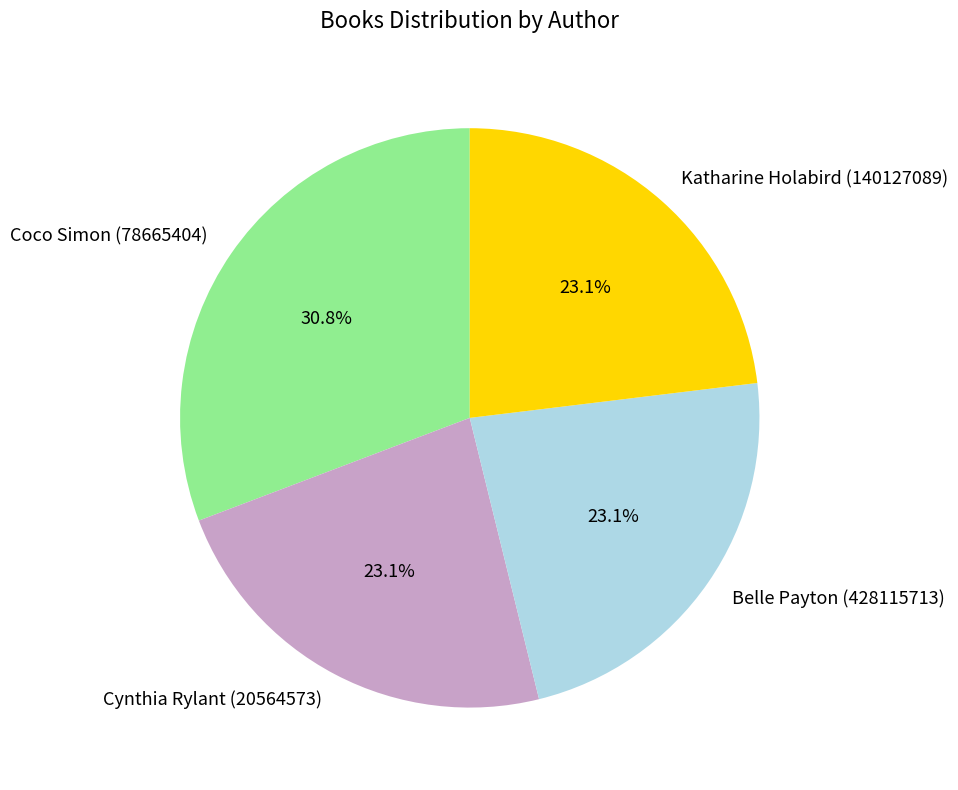

How many segments does this pie chart have?

4